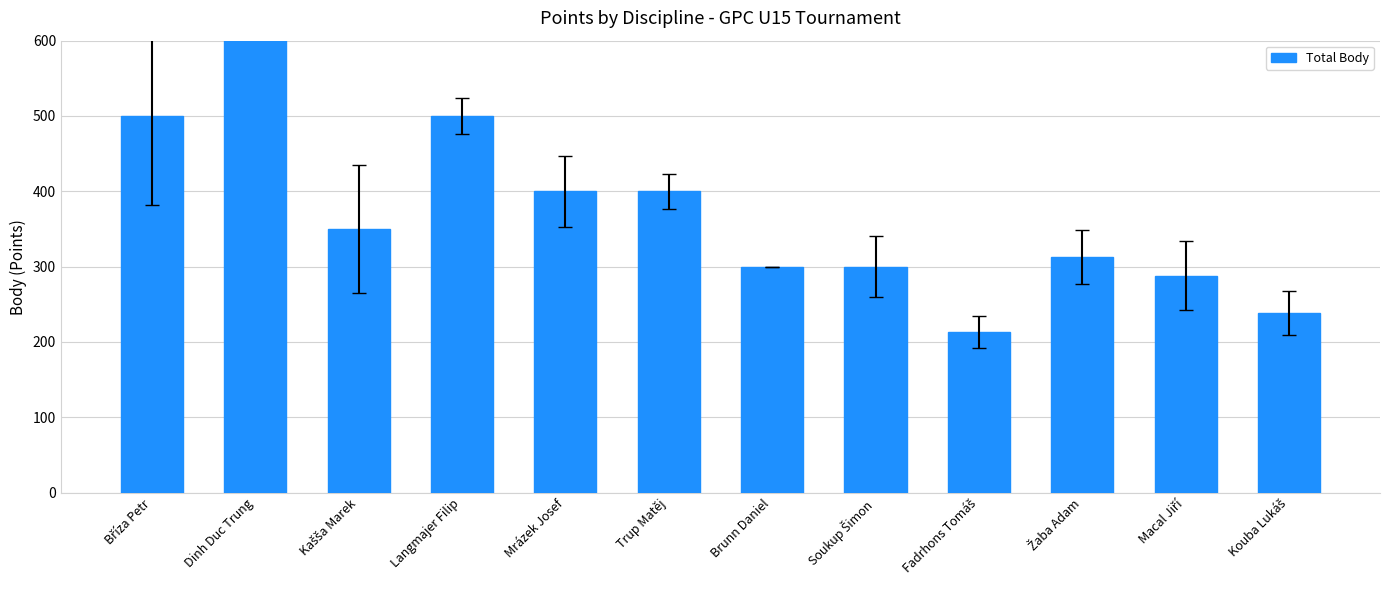

List the labels in order of value, smallest first.

Fadrhons Tomáš, Kouba Lukáš, Macal Jiří, Brunn Daniel, Soukup Šimon, Žaba Adam, Kašša Marek, Mrázek Josef, Trup Matěj, Bříza Petr, Langmajer Filip, Dinh Duc Trung